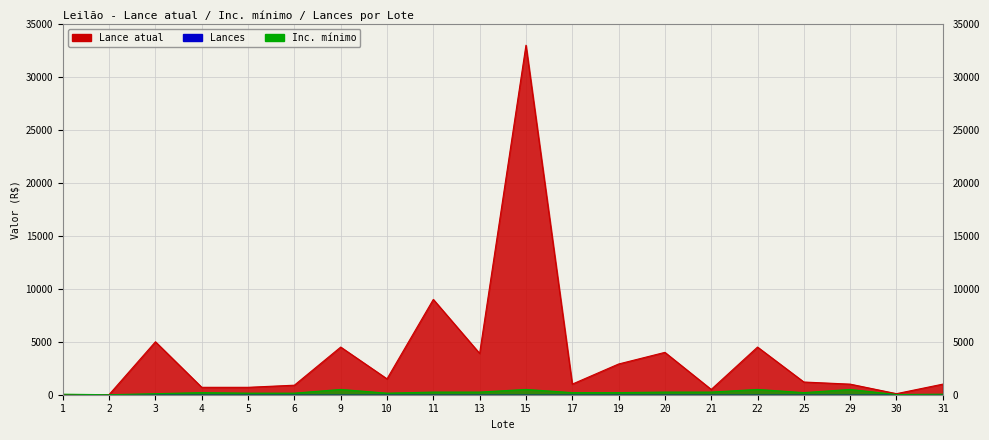

What is the difference between the maximum and minimum values in the Inc. mínimo series?

499.5